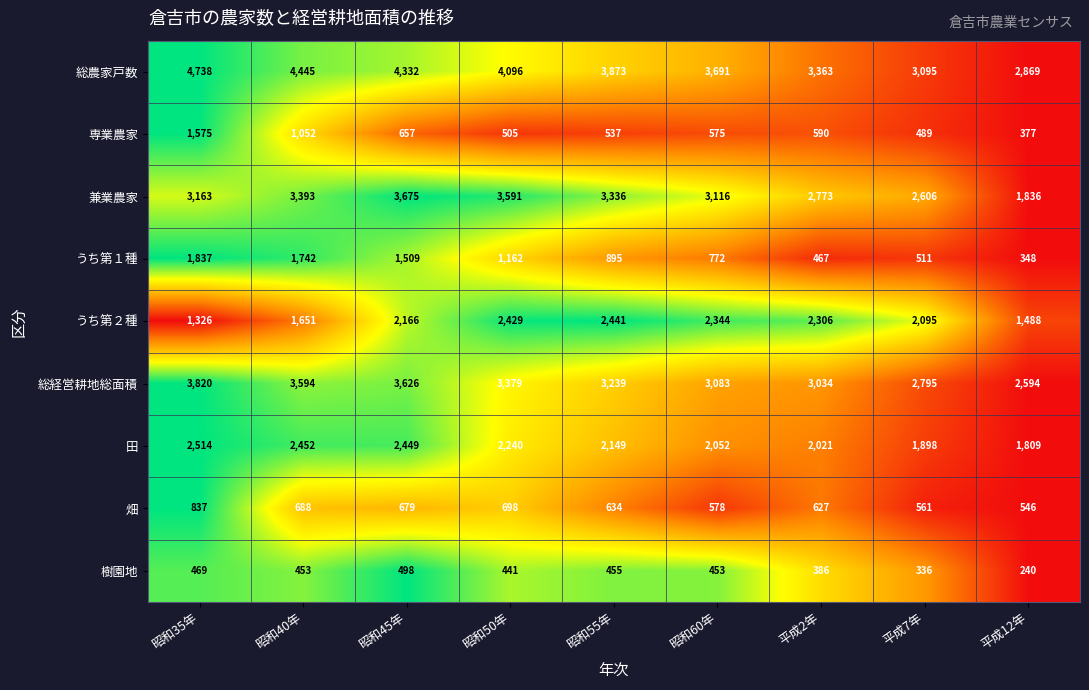

What is the difference between the maximum and minimum values in the 専業農家 series?

1198